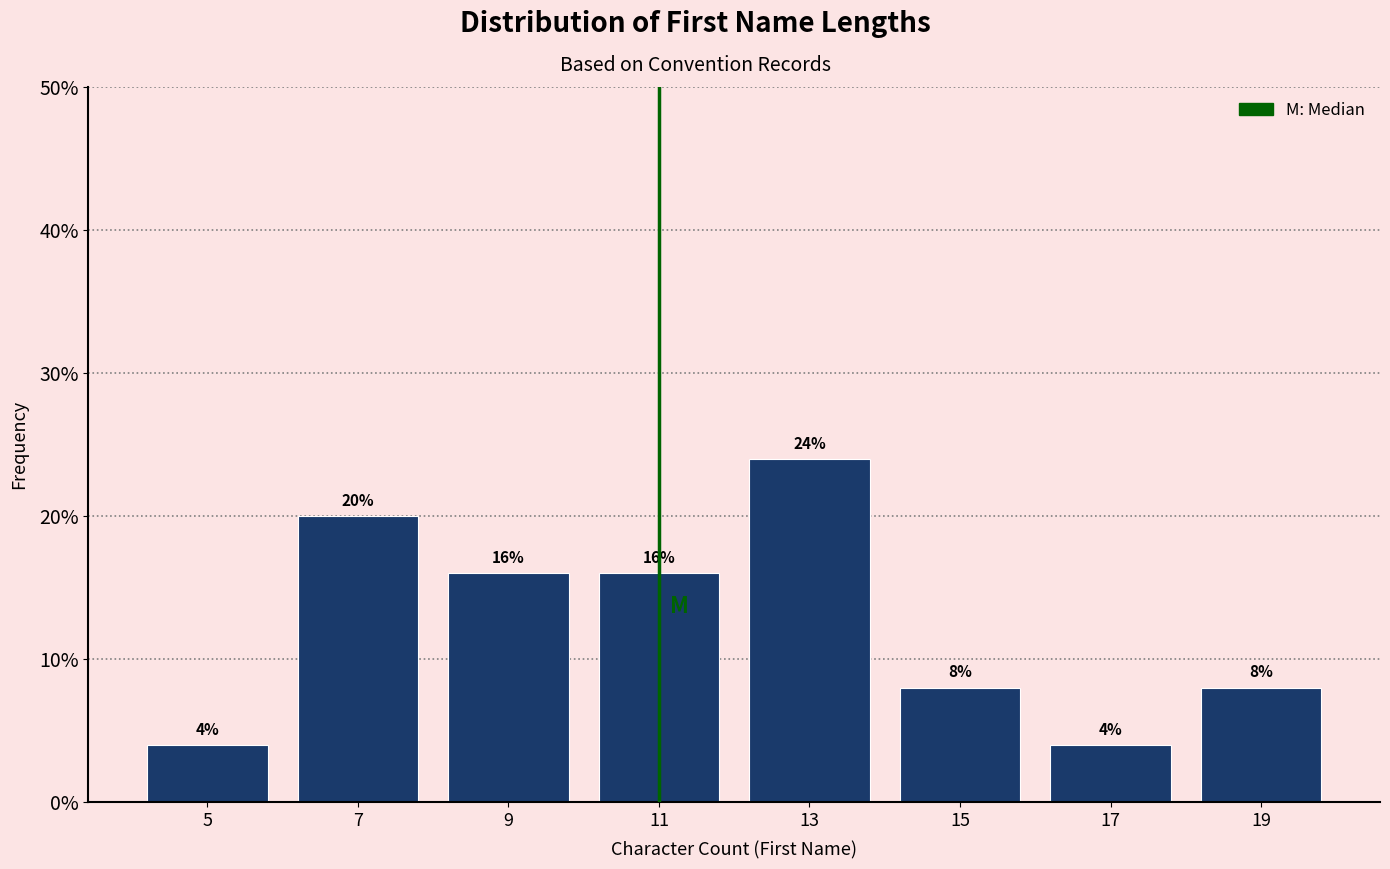

Which range on the x-axis has the tallest bar?

12 to 14